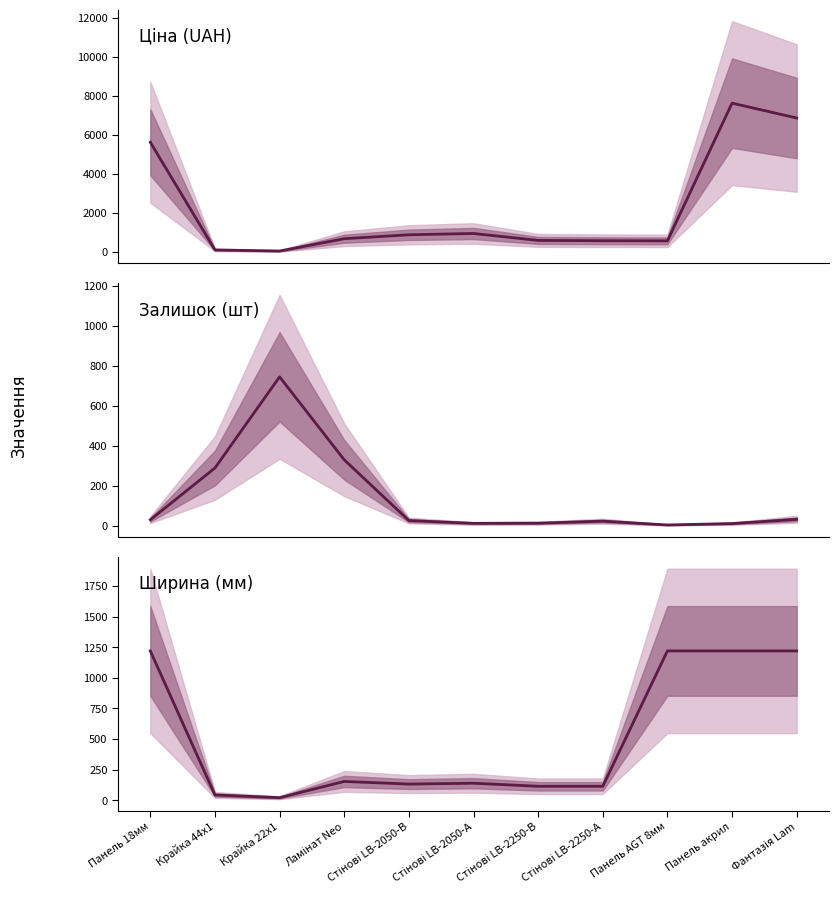

At which label does the data first exceed 140?

Панель 18мм